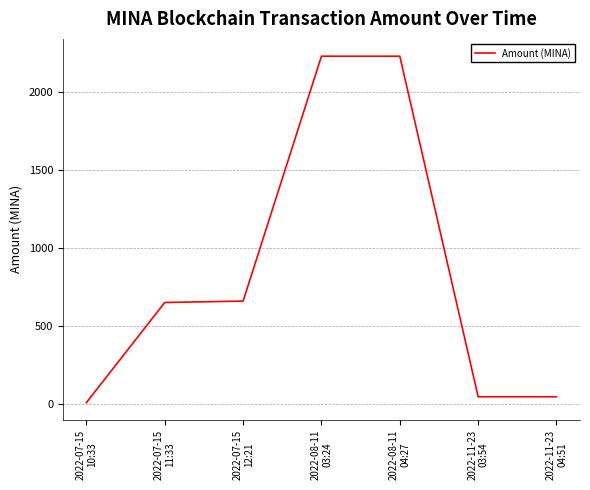

The chart shows a value of 47.3 at 2022-11-23
03:54. True or false?

True